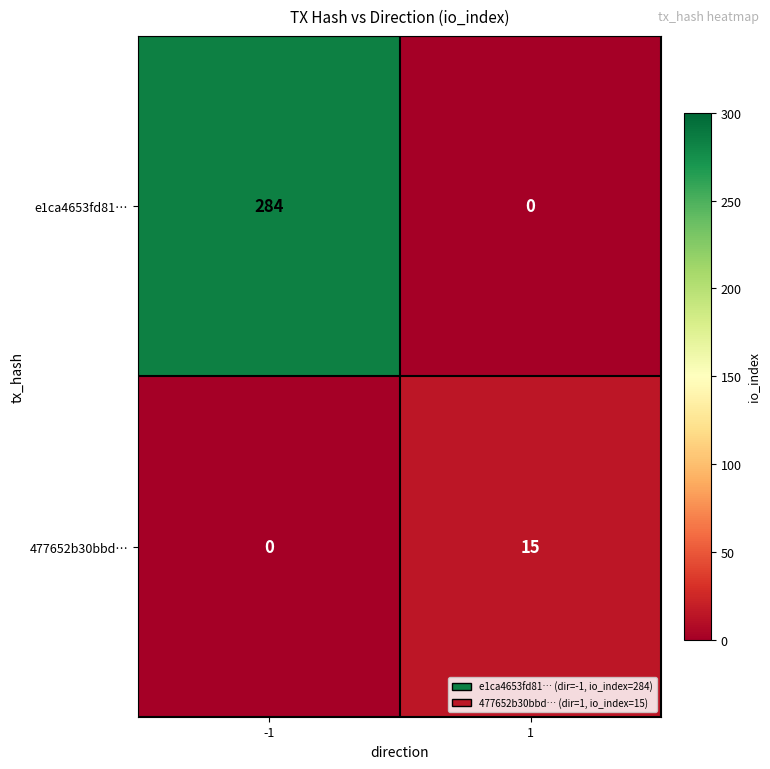

Which label corresponds to the largest value in the chart?

-1